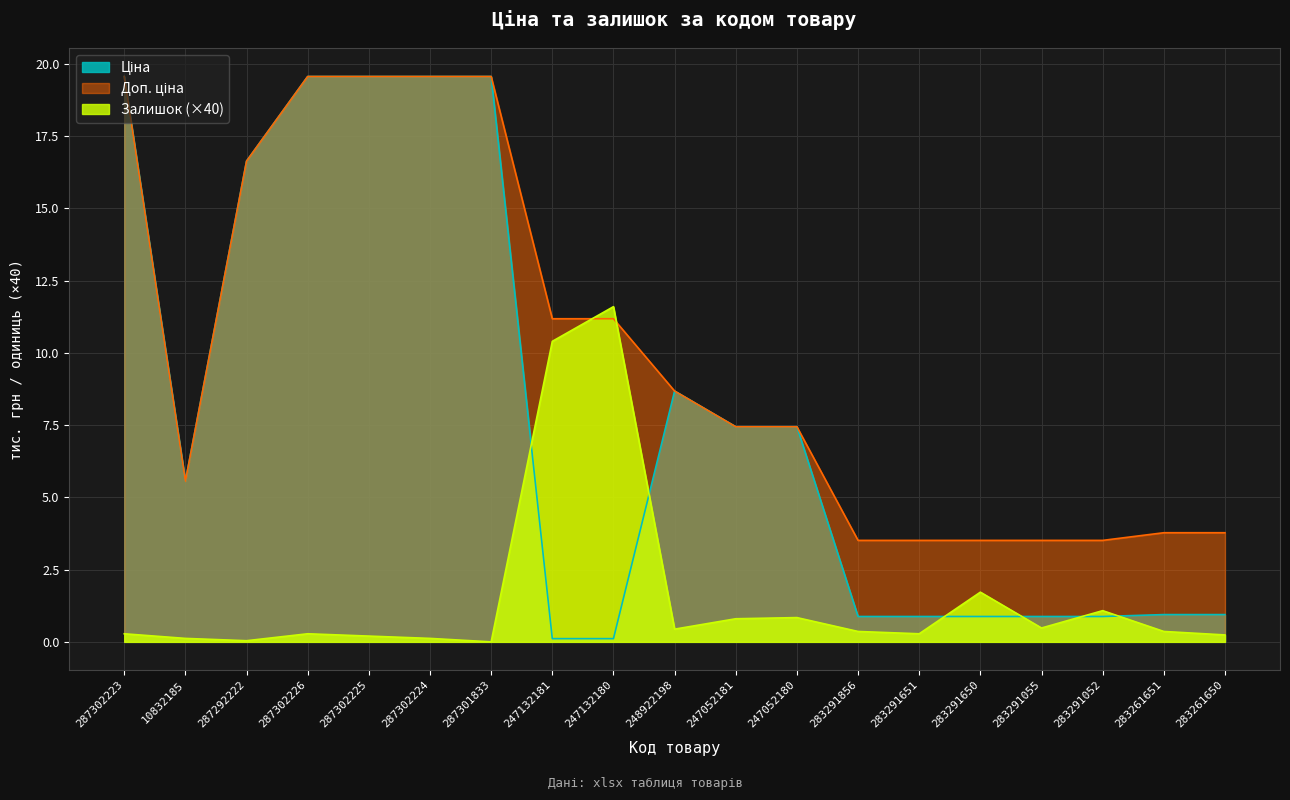

Is it true that Доп. ціна equals 3.5 at 283291650?

True